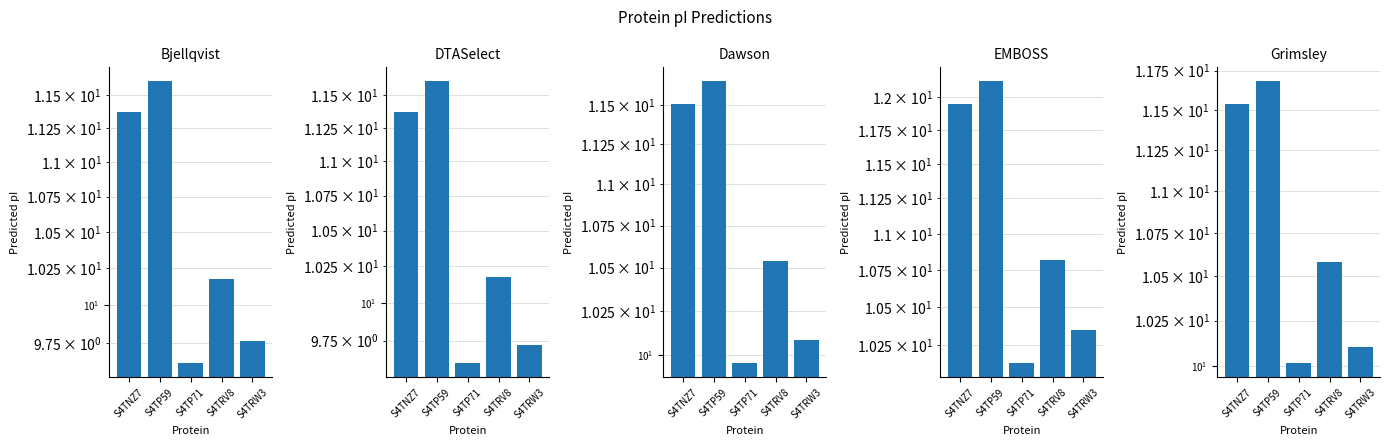

How many series are shown in this chart?

5